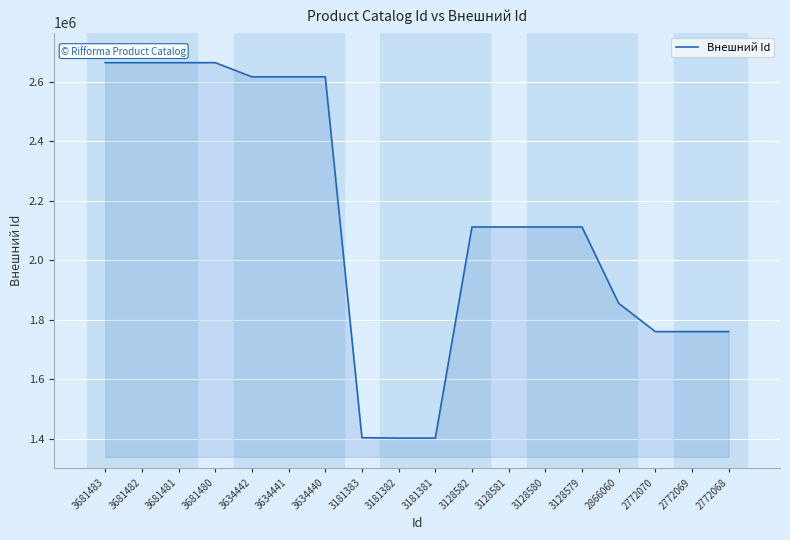

Is it true that the value at 2772068 is 695788?

False